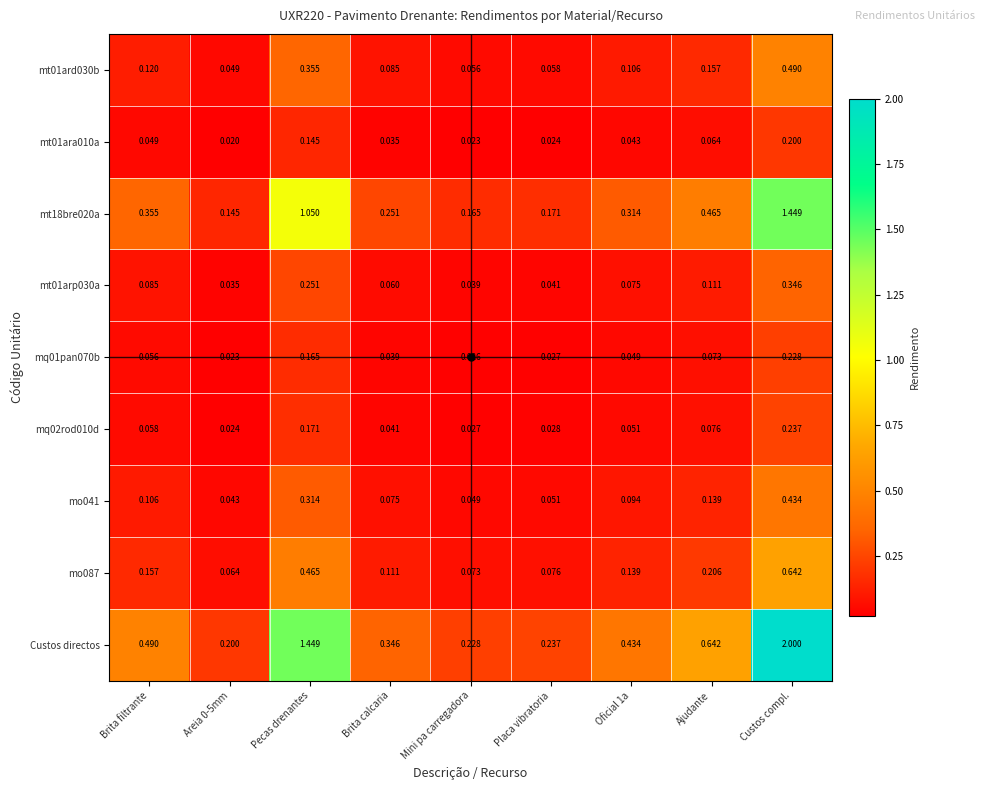

What is the greatest value displayed?

2.0